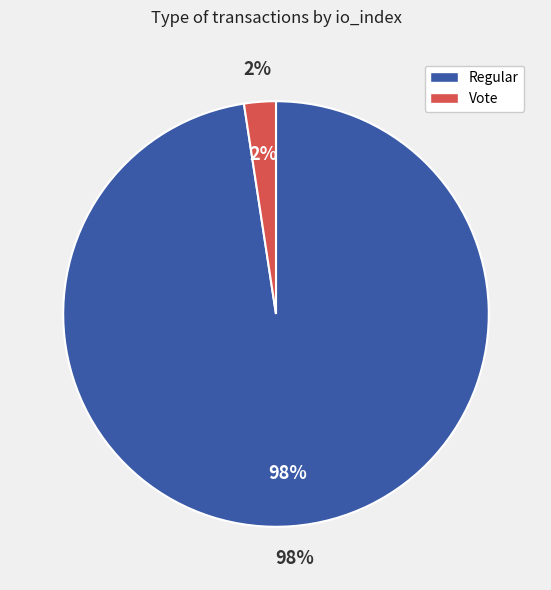

Is there any slice that represents more than half of the pie?

Yes